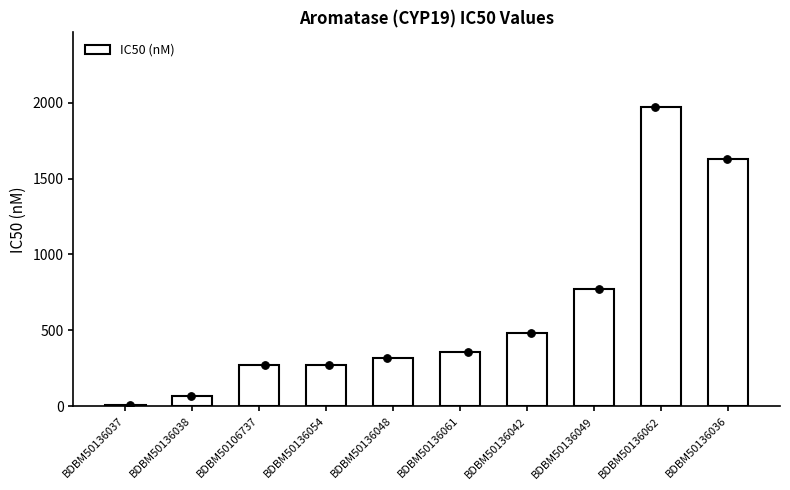

What is the change in value from BDBM50106737 to BDBM50136036?

+1358